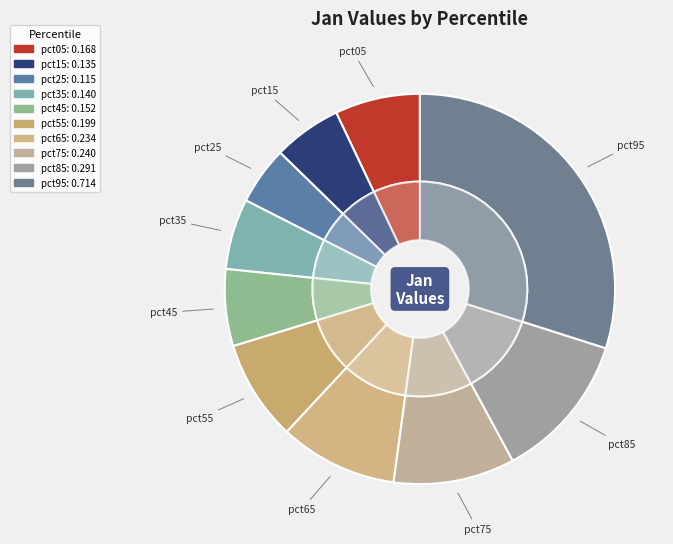

Is it true that pct65 is 1% of the pie?

False